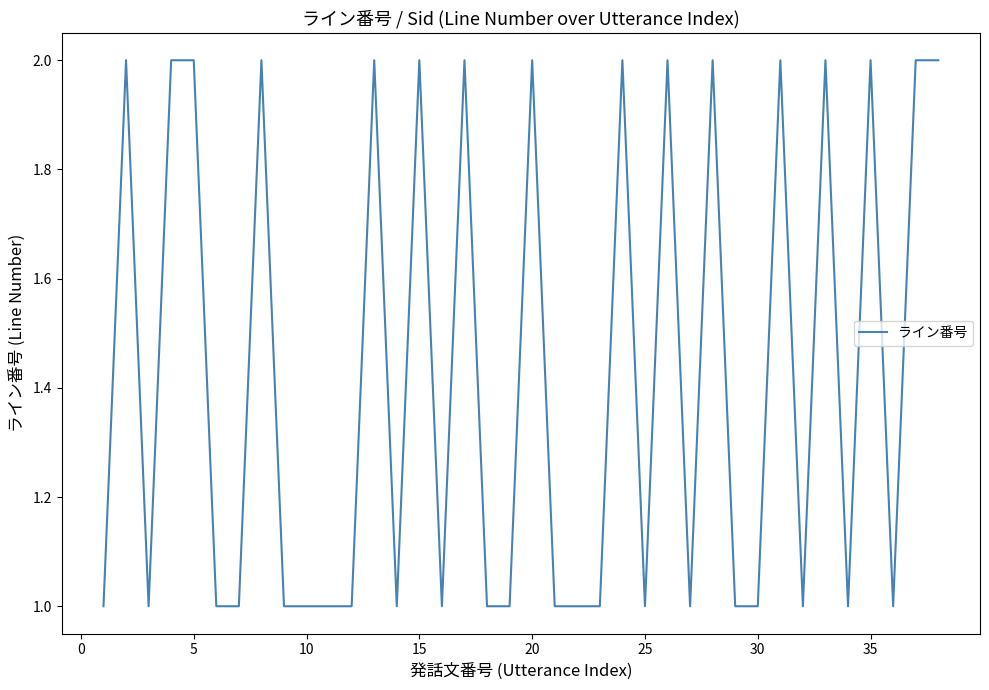

True or false: the data shows 0 at 10.

False